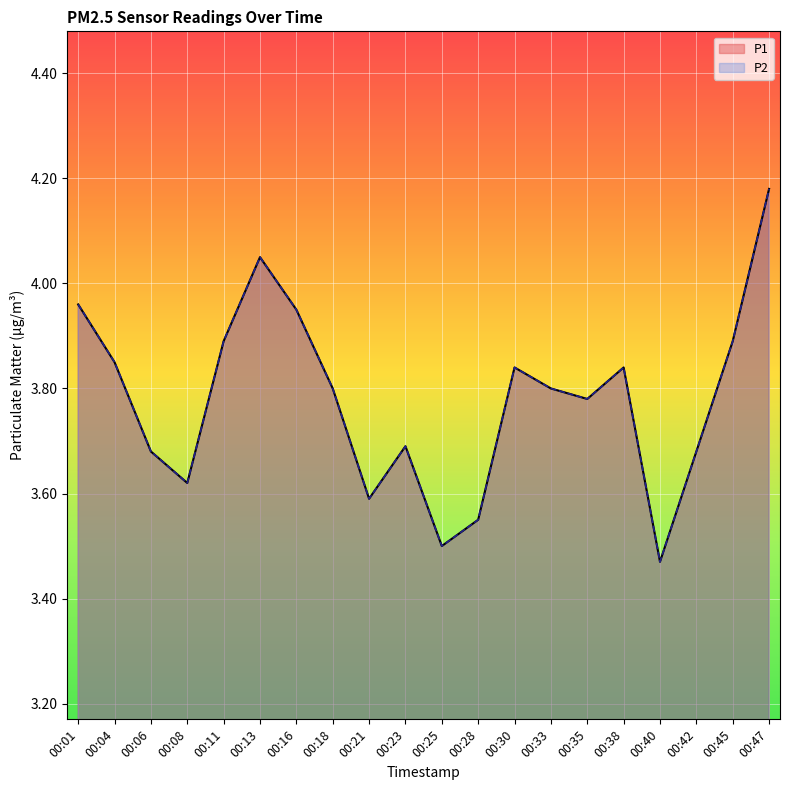

True or false: P2 and P1 cross at least once.

False